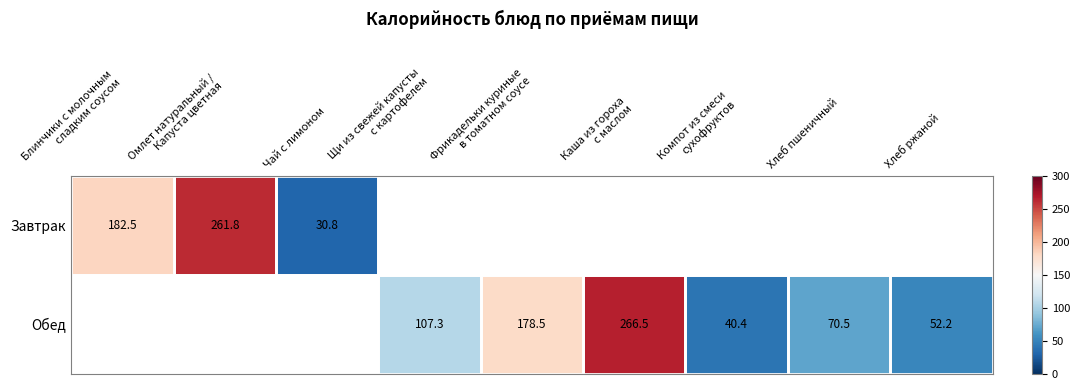

How many positive values does the Обед series have?

6